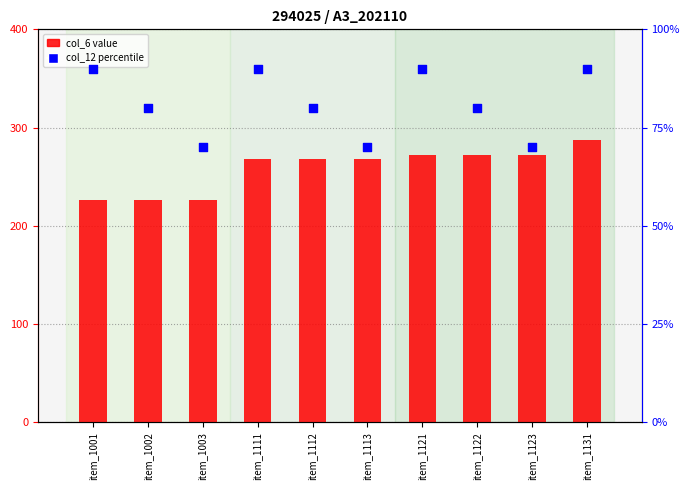

At how many categories does at least one series exceed 234?

7